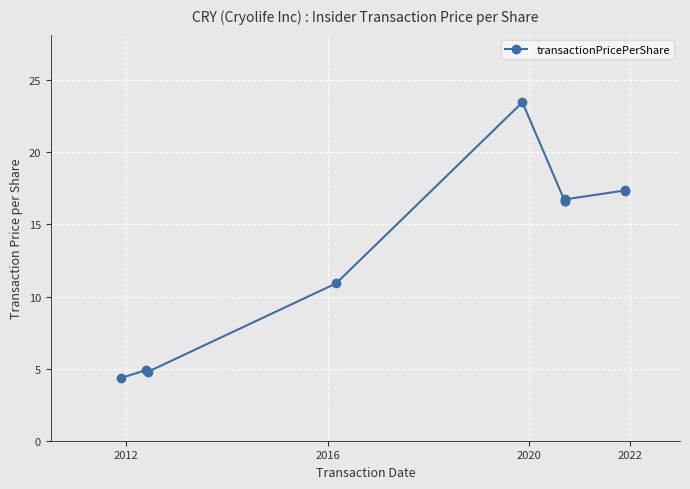

What is the ratio of the value at 8 to the value at 7?

1.0